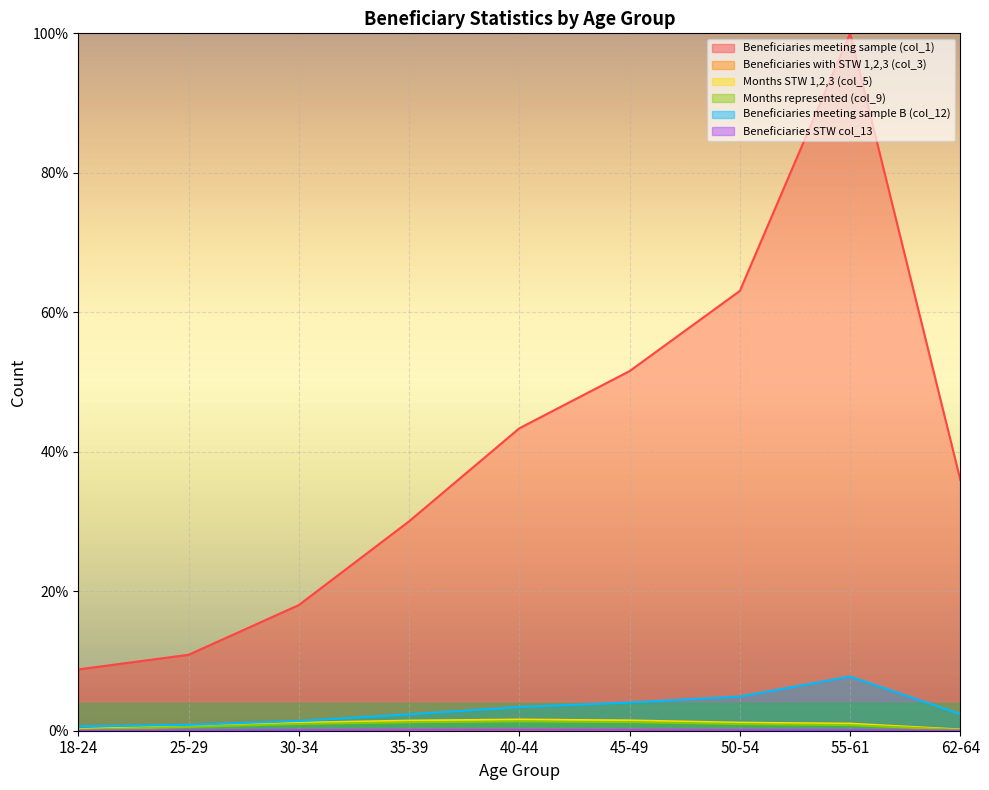

What is the difference between the maximum and second lowest values in the Months STW 1,2,3 (col_5) series?

1.4